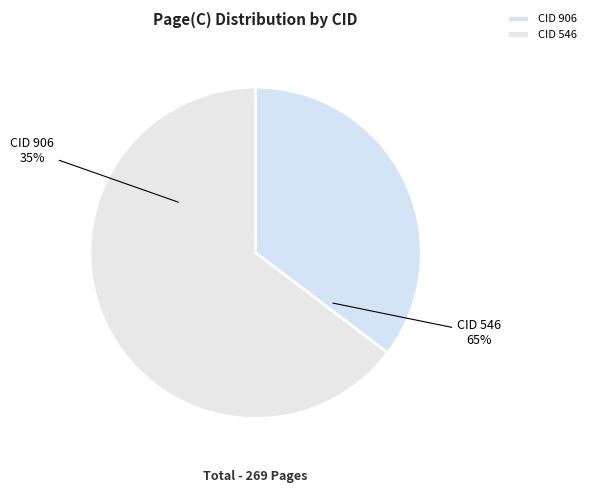

Count the number of slices in the pie.

2